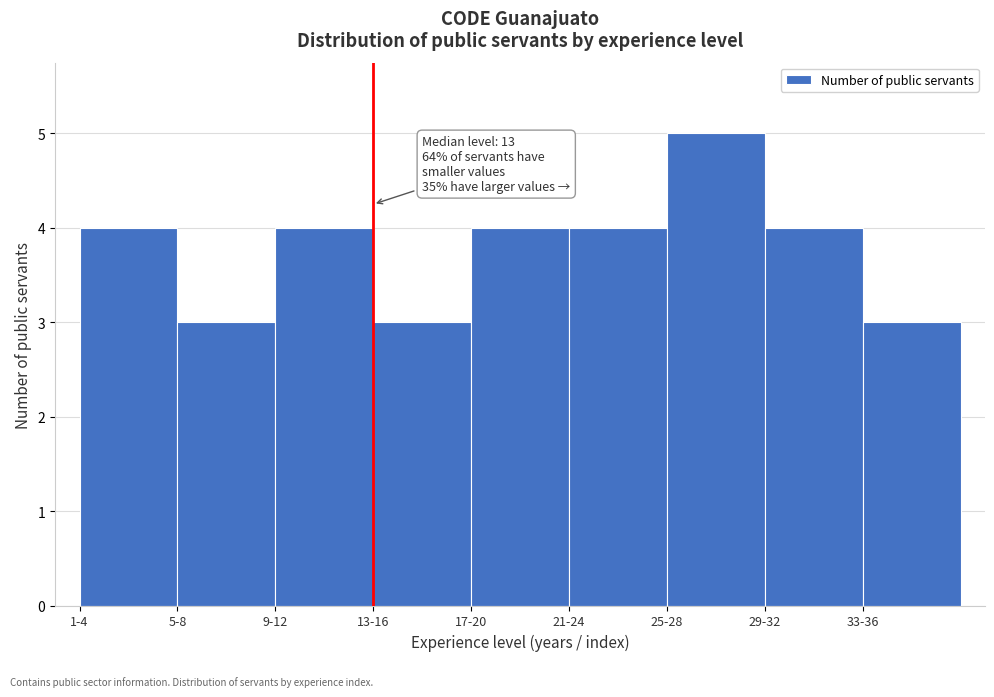

Reading right to left, list all the values displayed in this chart.

3	4	5	4	4	3	4	3	4